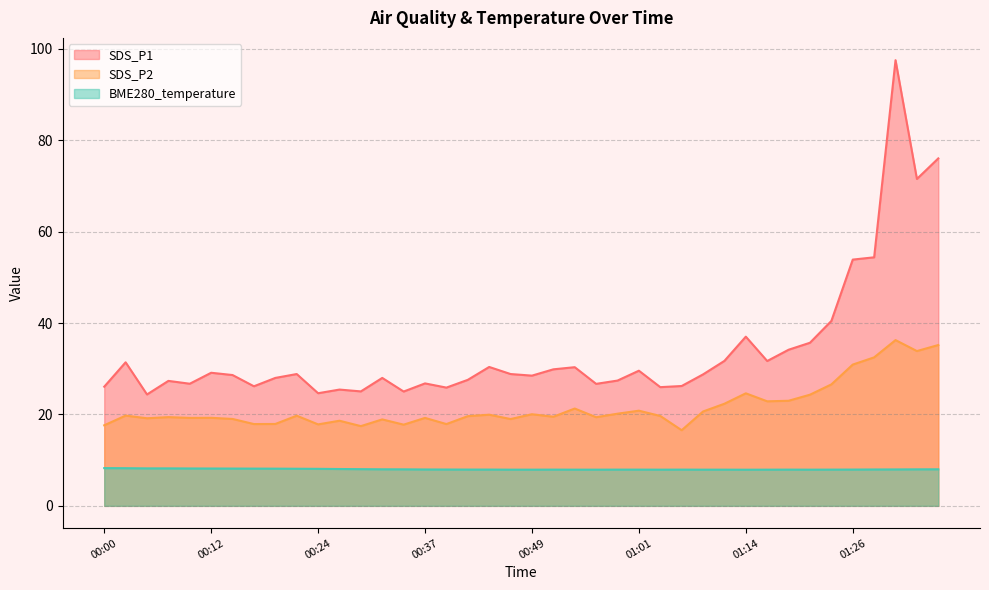

At which category is the sum across all series the highest?

01:31